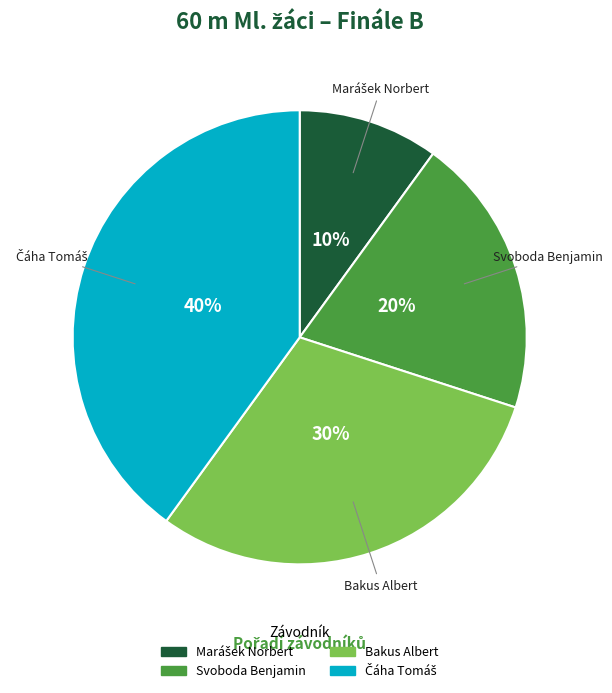

The Bakus Albert slice represents 30% of the pie. True or false?

True